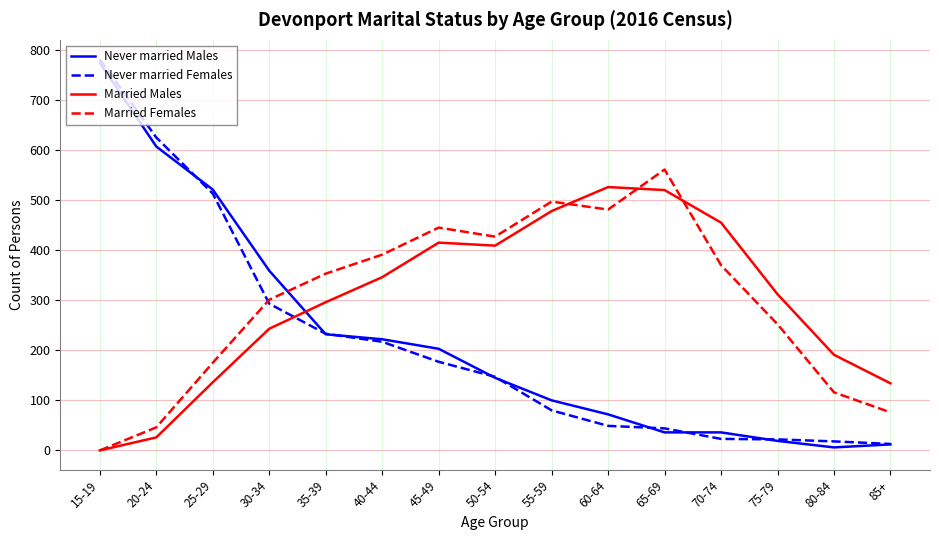

The value of Never married Females at 40-44 is 217. True or false?

True